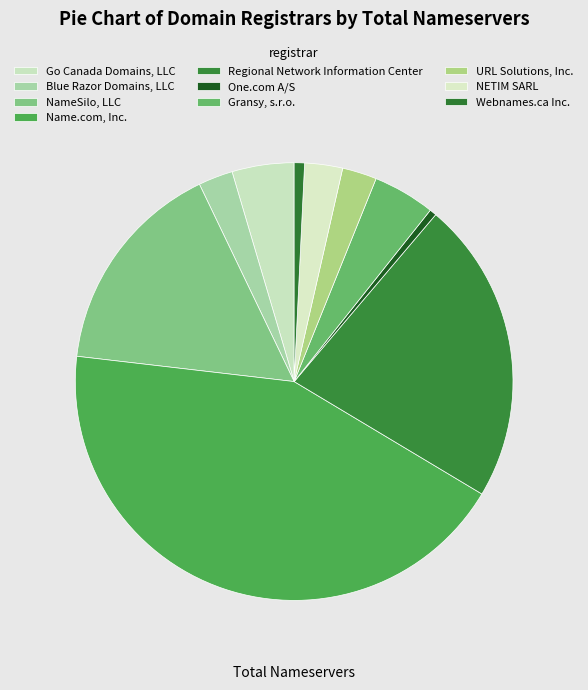

Which category has the biggest portion of the pie?

Name.com, Inc.